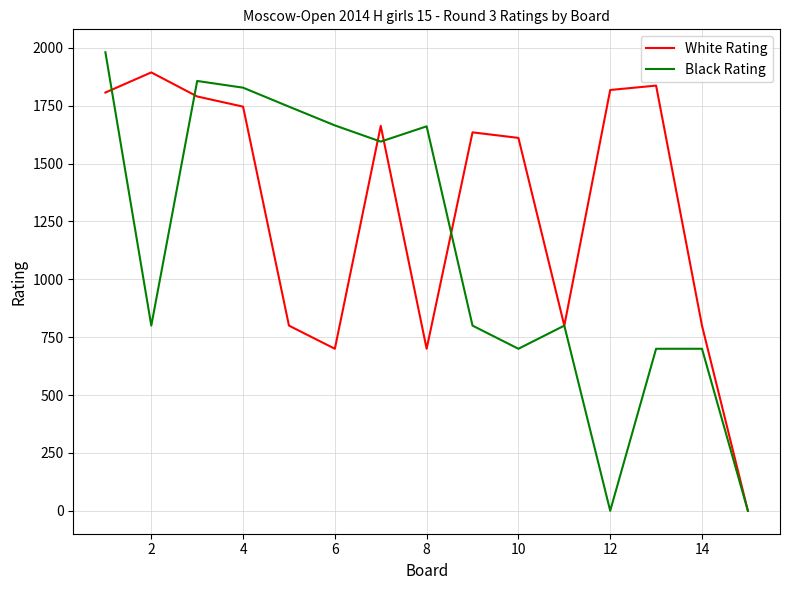

What is the greatest value displayed?

1981